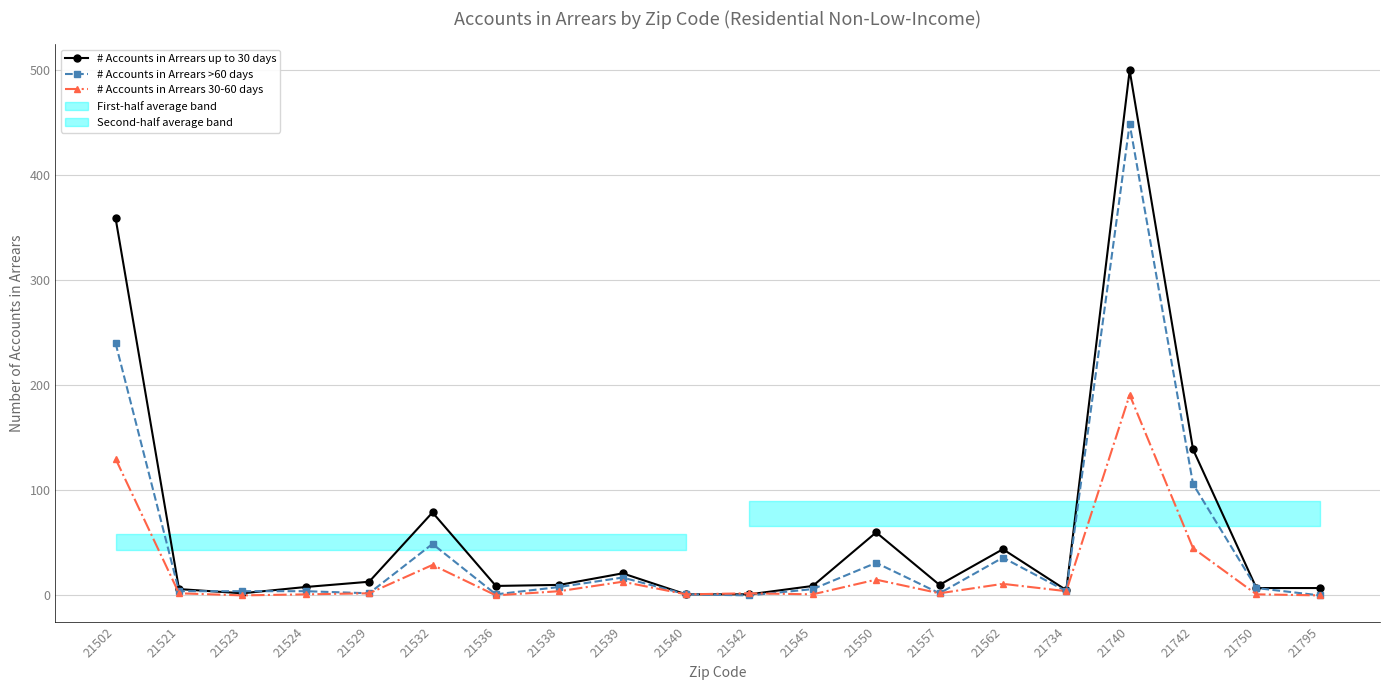

Where do # Accounts in Arrears 30-60 days and # Accounts in Arrears up to 30 days first cross each other?

21542 and 21545